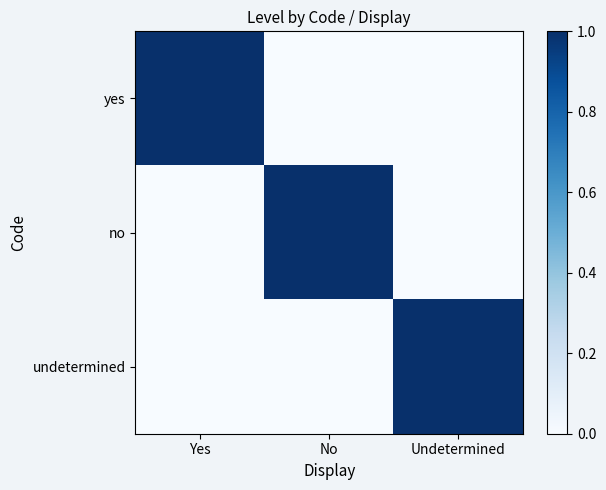

Reading right to left, transcribe all the data shown in this chart.

yes: Undetermined=0	No=0	Yes=1
no: Undetermined=0	No=1	Yes=0
undetermined: Undetermined=1	No=0	Yes=0